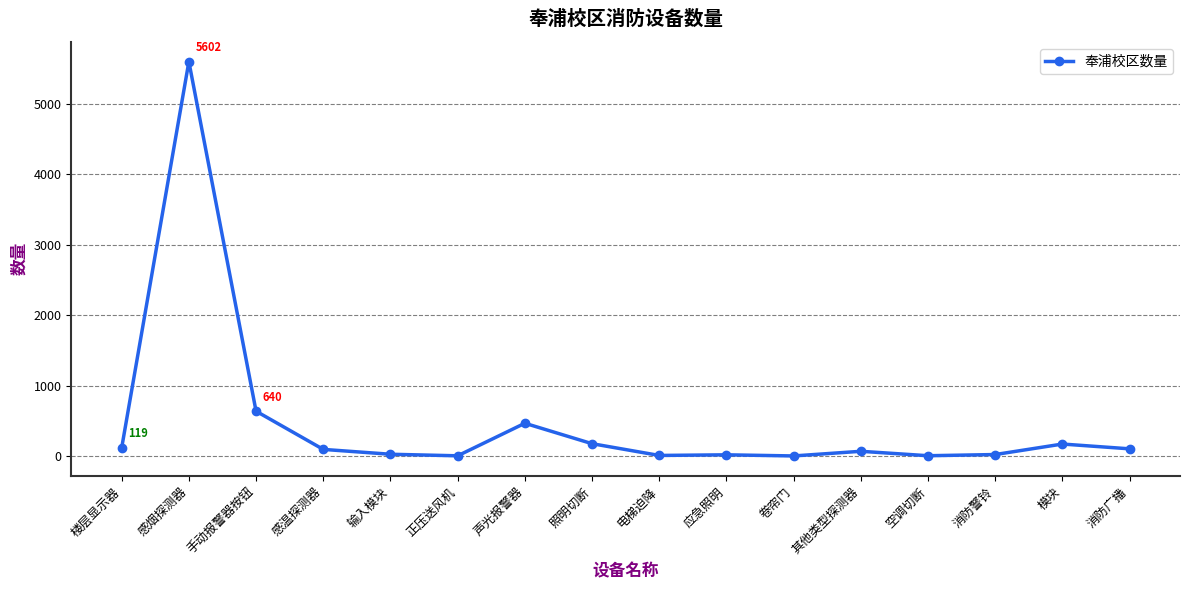

What is the change in value from 手动报警器按钮 to 卷帘门?

-635